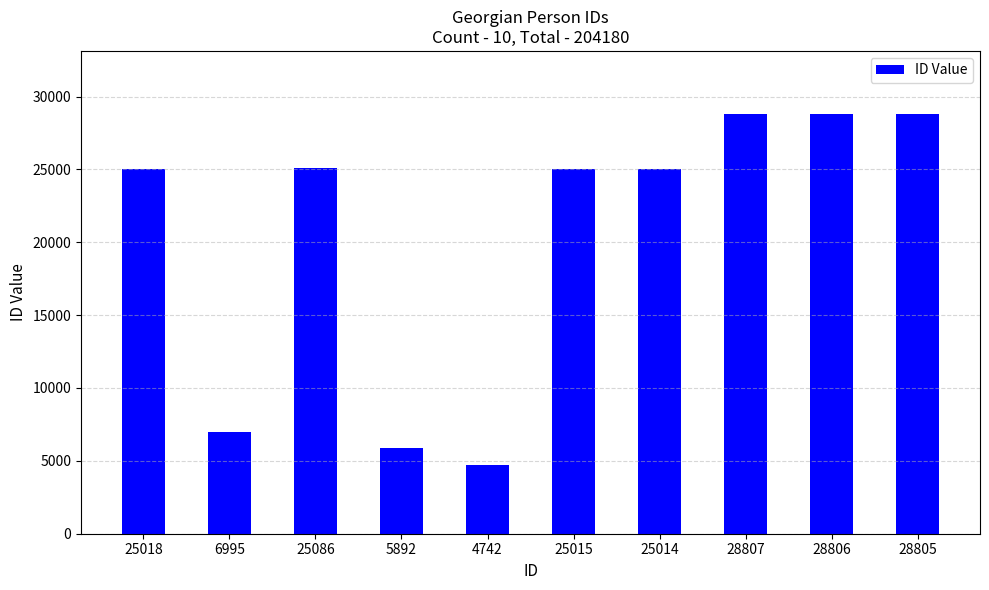

Is it true that the value at 28806 is 16261?

False